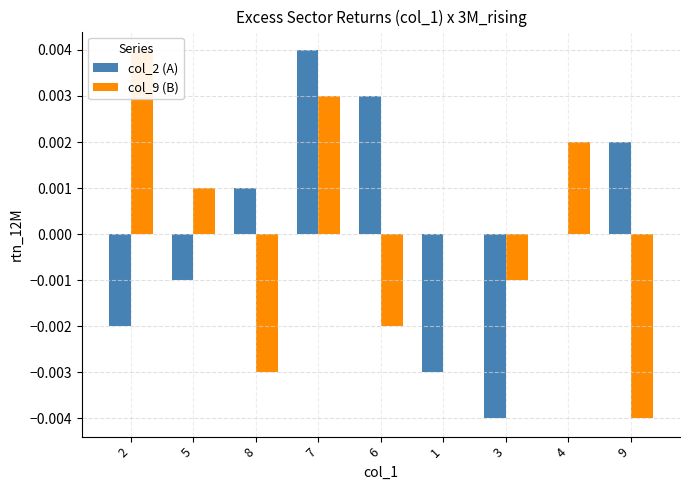

Where does the col_2 (A) series first go above 0?

8